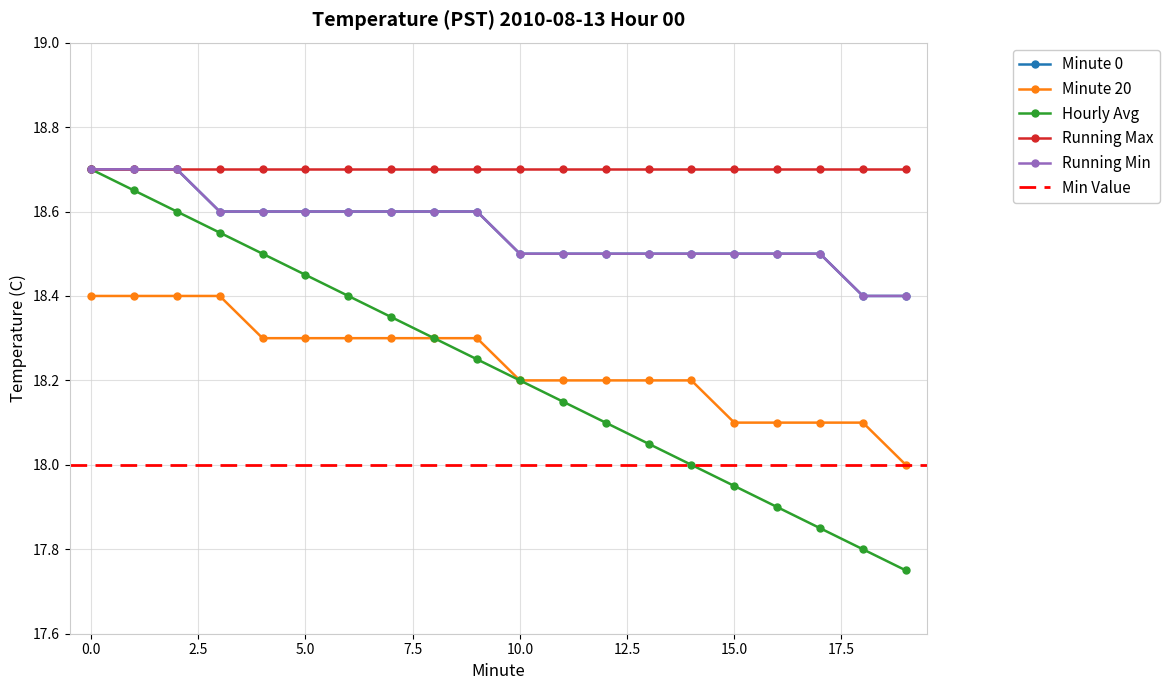

What is the maximum value shown in the chart?

18.7